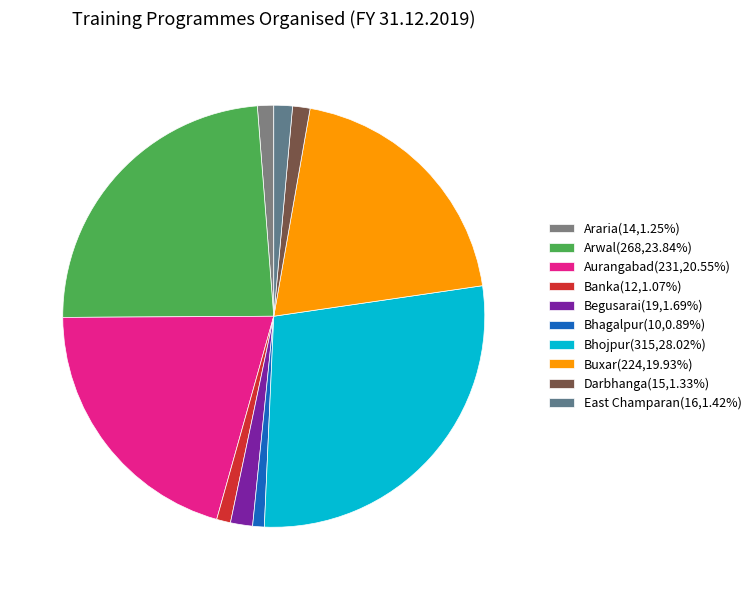

The Aurangabad slice represents 30% of the pie. True or false?

False